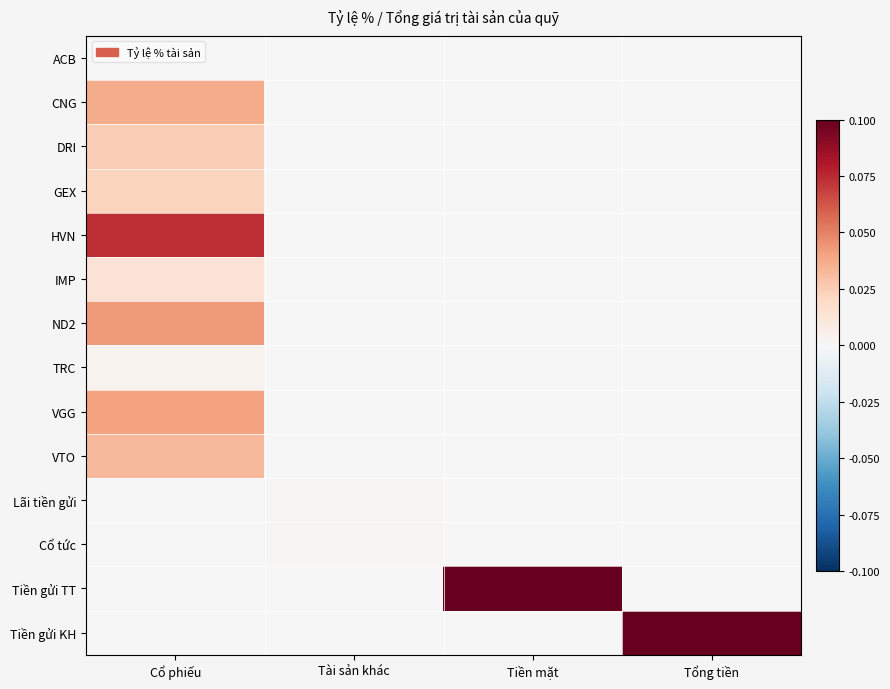

Reading right to left, extract all data points from this chart.

ACB: Tổng tiền=0.0	Tiền mặt=0.0	Tài sản khác=0.0	Cổ phiếu=0.0
CNG: Tổng tiền=0.0	Tiền mặt=0.0	Tài sản khác=0.0	Cổ phiếu=0.0
DRI: Tổng tiền=0.0	Tiền mặt=0.0	Tài sản khác=0.0	Cổ phiếu=0.0
GEX: Tổng tiền=0.0	Tiền mặt=0.0	Tài sản khác=0.0	Cổ phiếu=0.0
HVN: Tổng tiền=0.0	Tiền mặt=0.0	Tài sản khác=0.0	Cổ phiếu=0.1
IMP: Tổng tiền=0.0	Tiền mặt=0.0	Tài sản khác=0.0	Cổ phiếu=0.0
ND2: Tổng tiền=0.0	Tiền mặt=0.0	Tài sản khác=0.0	Cổ phiếu=0.0
TRC: Tổng tiền=0.0	Tiền mặt=0.0	Tài sản khác=0.0	Cổ phiếu=0.0
VGG: Tổng tiền=0.0	Tiền mặt=0.0	Tài sản khác=0.0	Cổ phiếu=0.0
VTO: Tổng tiền=0.0	Tiền mặt=0.0	Tài sản khác=0.0	Cổ phiếu=0.0
Lãi tiền gửi: Tổng tiền=0.0	Tiền mặt=0.0	Tài sản khác=0.0	Cổ phiếu=0.0
Cổ tức: Tổng tiền=0.0	Tiền mặt=0.0	Tài sản khác=0.0	Cổ phiếu=0.0
Tiền gửi TT: Tổng tiền=0.0	Tiền mặt=0.3	Tài sản khác=0.0	Cổ phiếu=0.0
Tiền gửi KH: Tổng tiền=0.7	Tiền mặt=0.0	Tài sản khác=0.0	Cổ phiếu=0.0